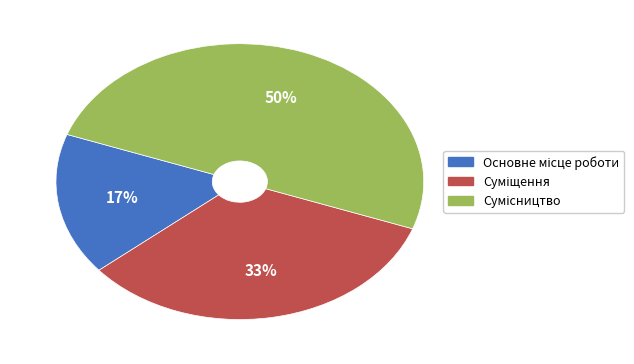

To the nearest percent, what is the difference between the largest and smallest slice percentages?

33%